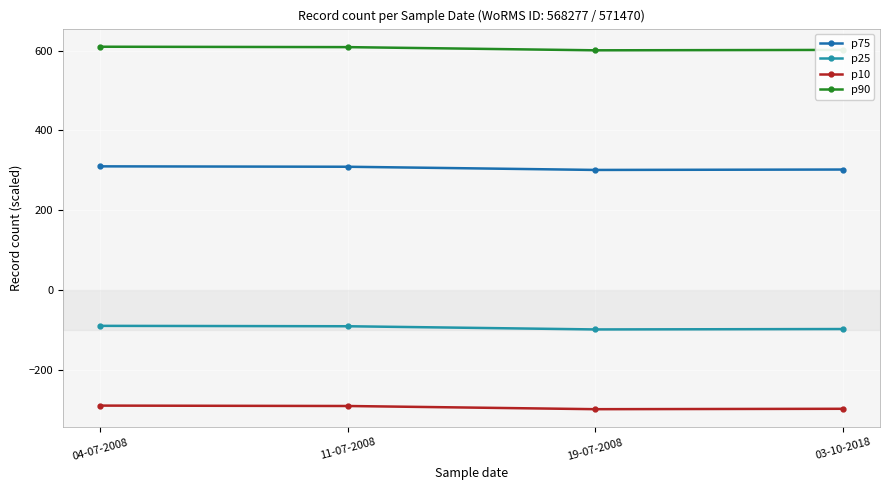

Rank the series by their maximum value, from highest to lowest.

p90, p75, p25, p10